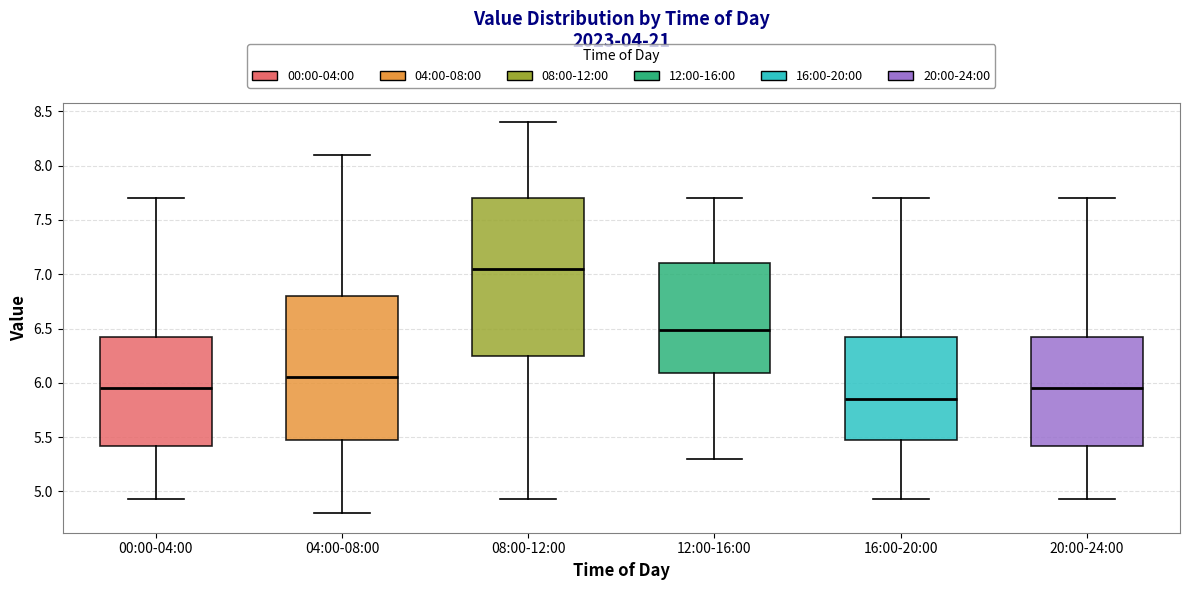

Reading left to right, read every box against the y-axis: the position of its median line, the range the box covers, and the ends of its whiskers. The values are not printed on the chart, so give them approximately, as read against the axis.

00:00-04:00: median 5.95, box 5.40 to 6.40, whiskers 4.95 to 7.70
04:00-08:00: median 6.05, box 5.50 to 6.80, whiskers 4.80 to 8.10
08:00-12:00: median 7.05, box 6.25 to 7.70, whiskers 4.95 to 8.40
12:00-16:00: median 6.50, box 6.10 to 7.10, whiskers 5.30 to 7.70
16:00-20:00: median 5.85, box 5.45 to 6.40, whiskers 4.95 to 7.70
20:00-24:00: median 5.95, box 5.40 to 6.40, whiskers 4.95 to 7.70